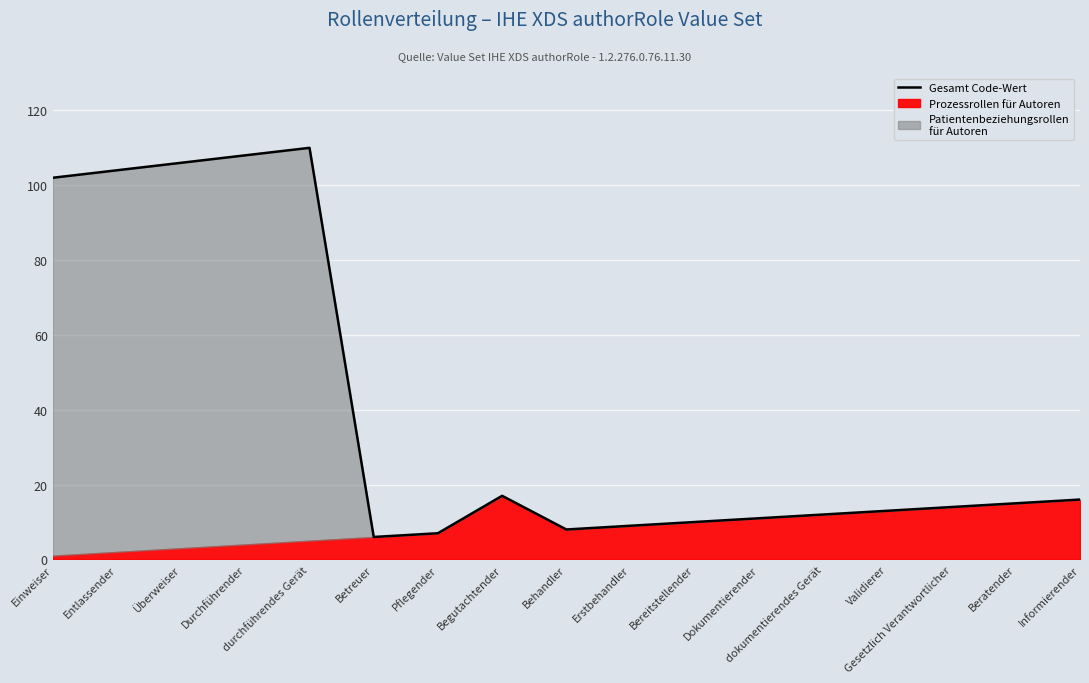

What is the difference between the second highest and second lowest values?

101